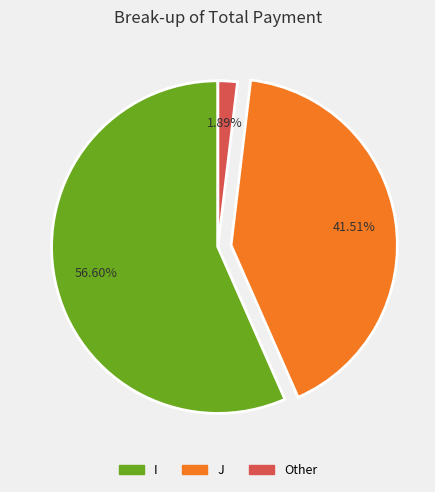

The Other slice represents 2% of the pie. True or false?

True